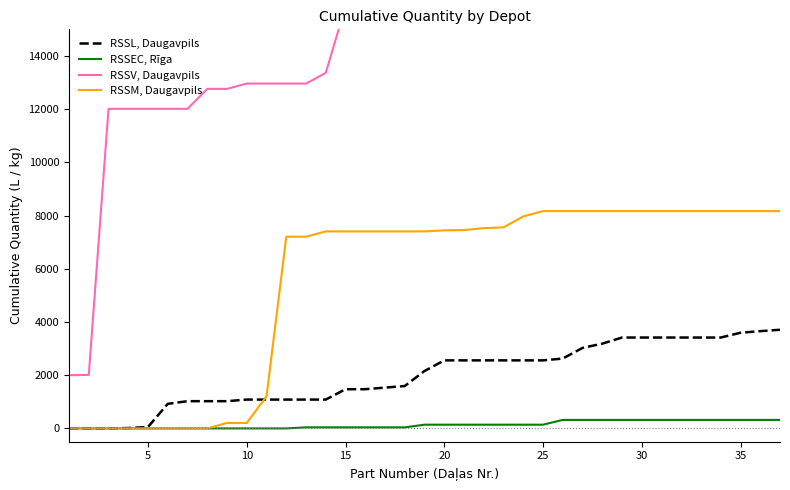

How many lines are shown in the chart?

4